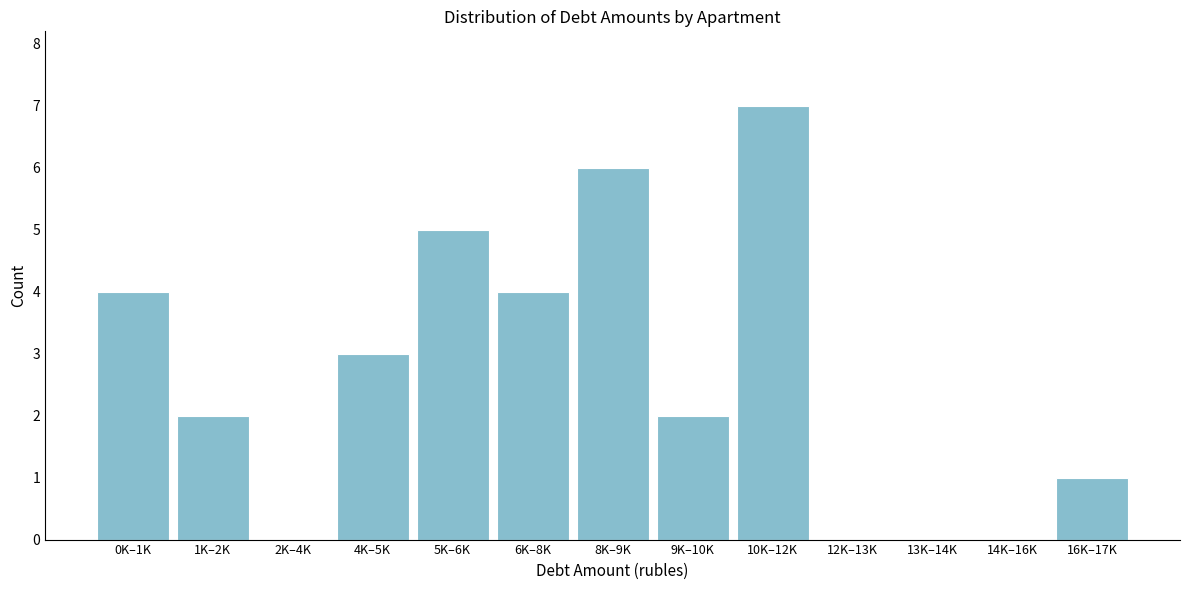

Reading left to right, transcribe all the data shown in this chart.

0K–1K=4	1K–2K=2	2K–4K=0	4K–5K=3	5K–6K=5	6K–8K=4	8K–9K=6	9K–10K=2	10K–12K=7	12K–13K=0	13K–14K=0	14K–16K=0	16K–17K=1